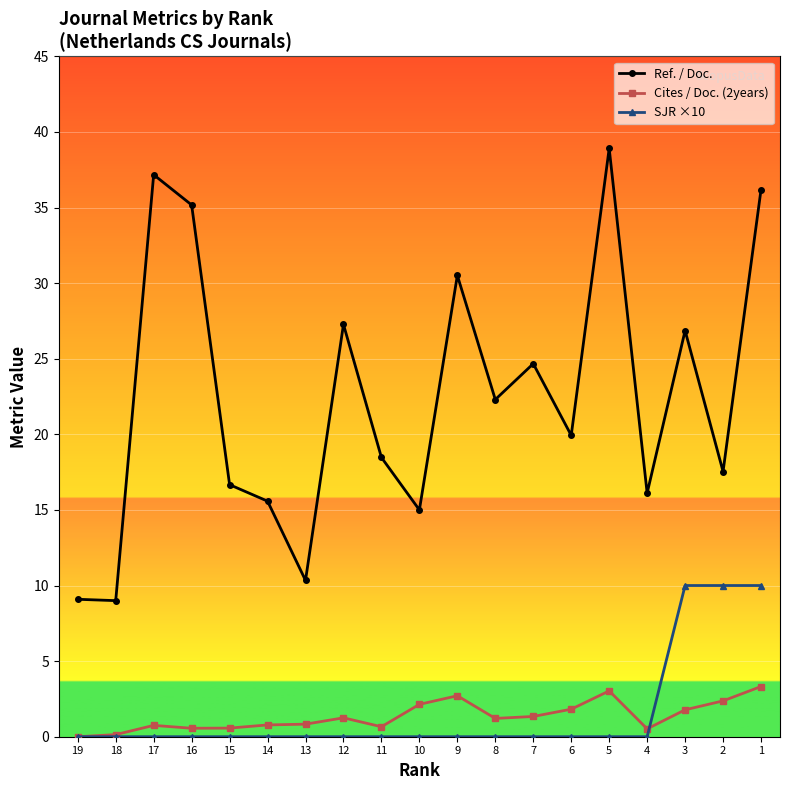

What is the value of the Ref. / Doc. point at the 2nd from the left?

9.0